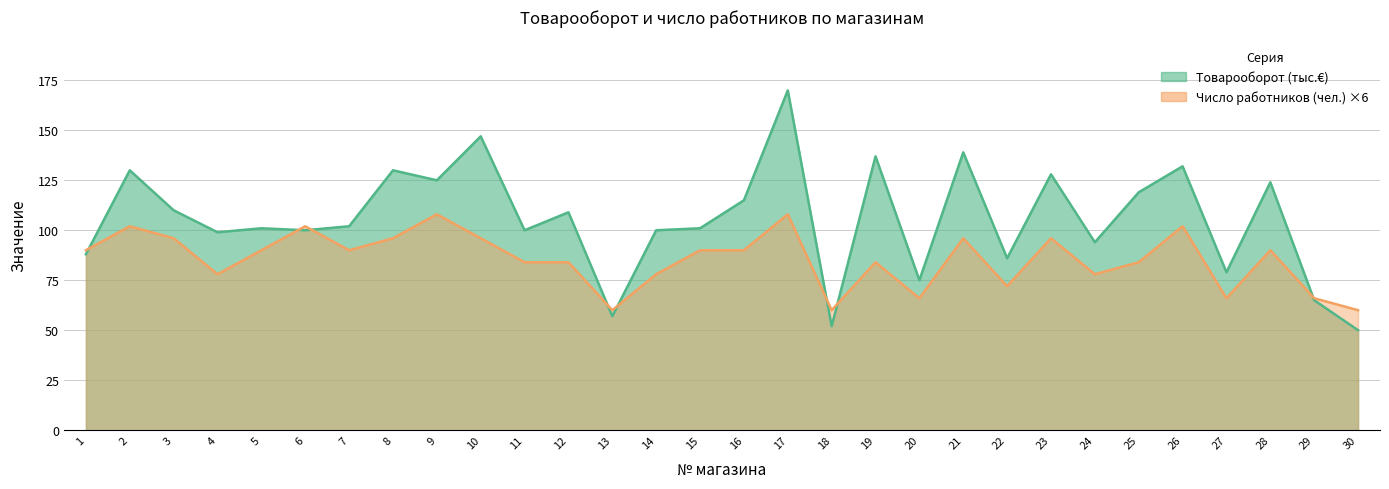

At which category does the chart reach its minimum across all series?

30